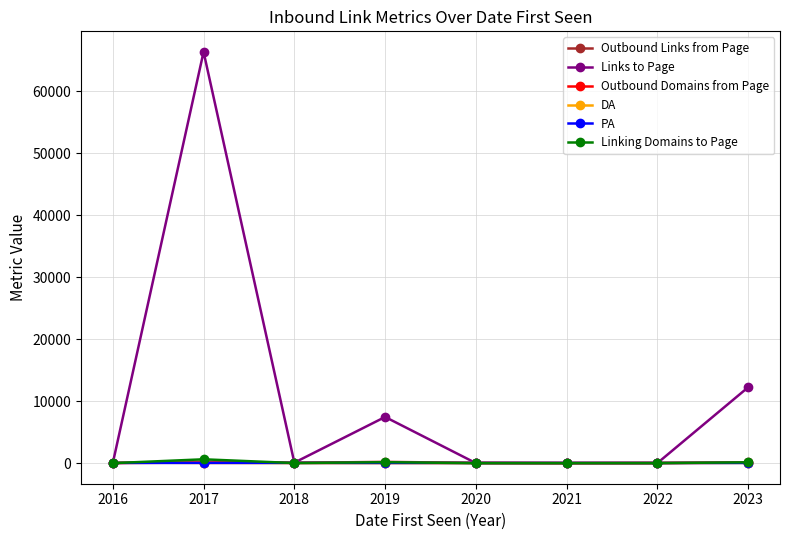

Which series has the largest range (max minus min)?

Links to Page